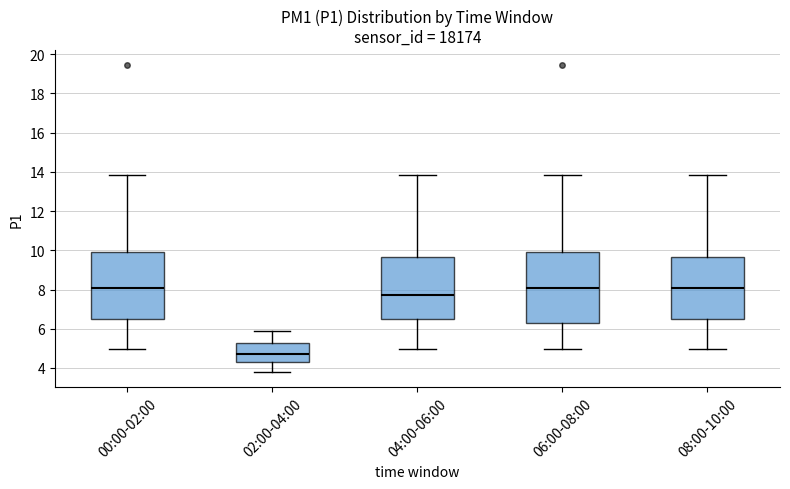

Where does the lower whisker of the box for 02:00-04:00 end on the y-axis? The values are not printed on the chart, so give them approximately, as read against the axis.

3.8